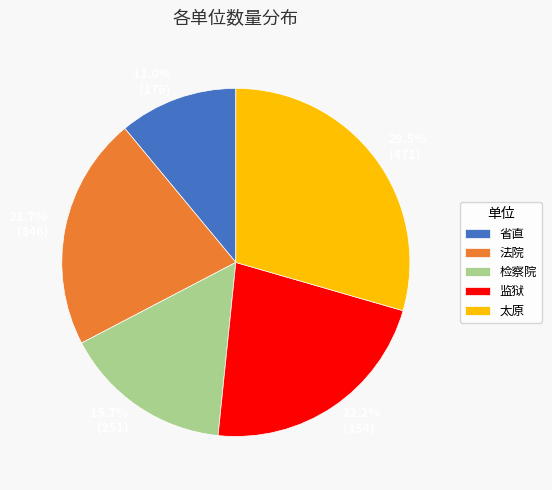

Which category has the smallest portion of the pie?

省直